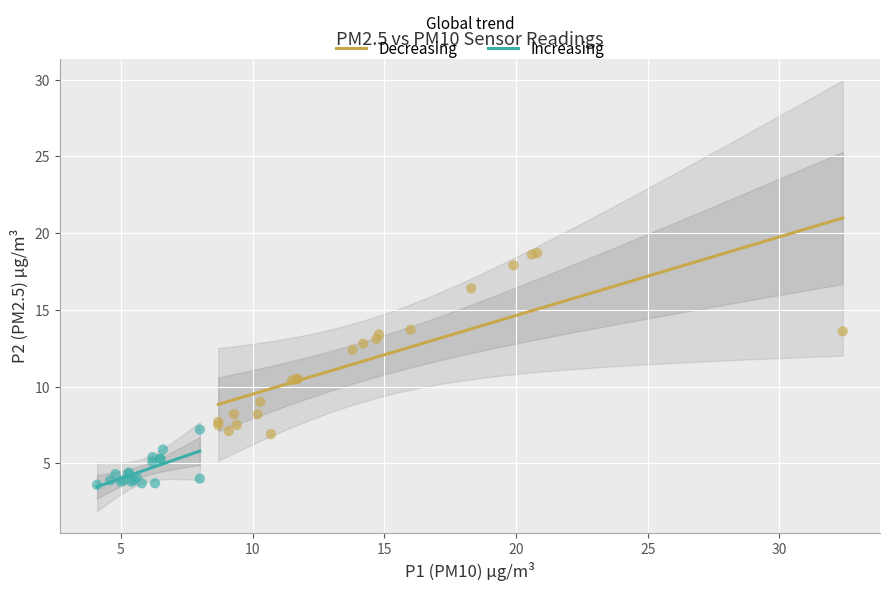

Which series contains the highest Y value?

Decreasing